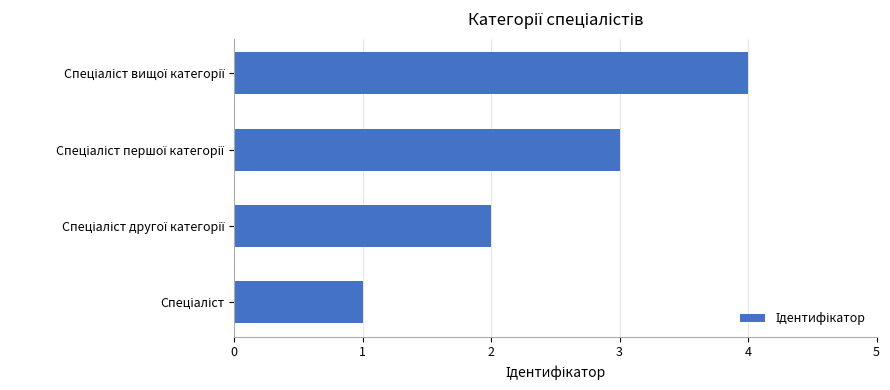

What is the difference between the maximum and minimum values?

3